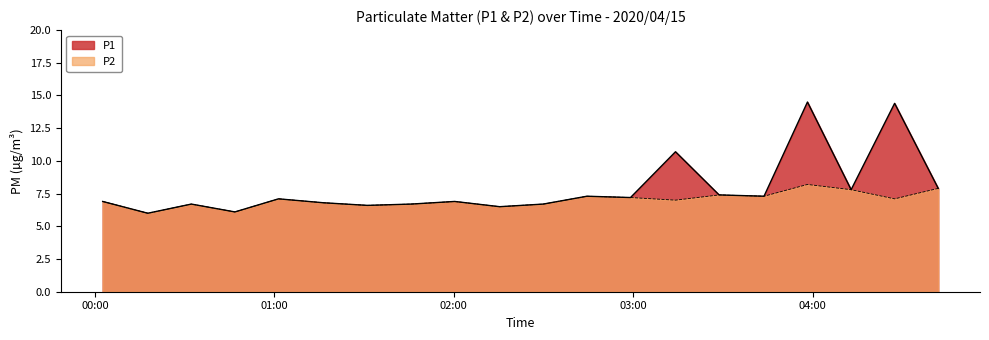

What is the difference between the maximum and minimum values in the P1 series?

8.5